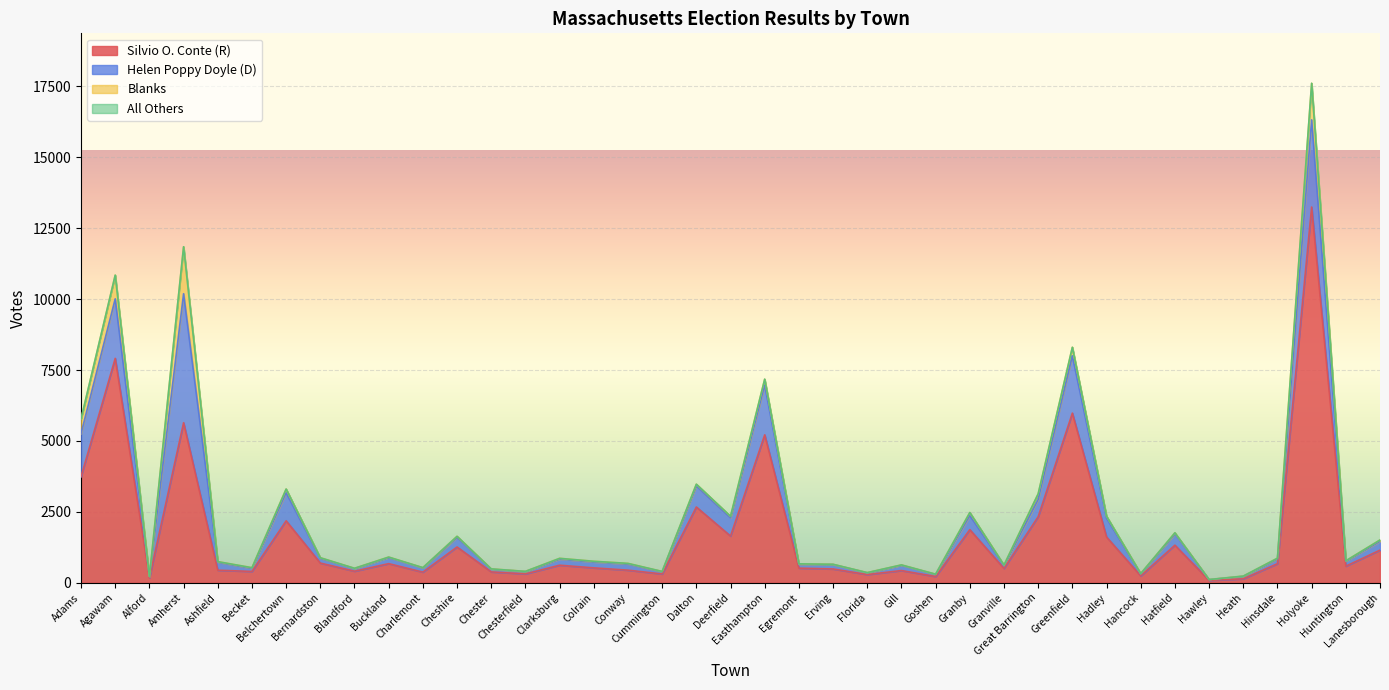

The value of Helen Poppy Doyle (D) at Dalton is 1120. True or false?

False